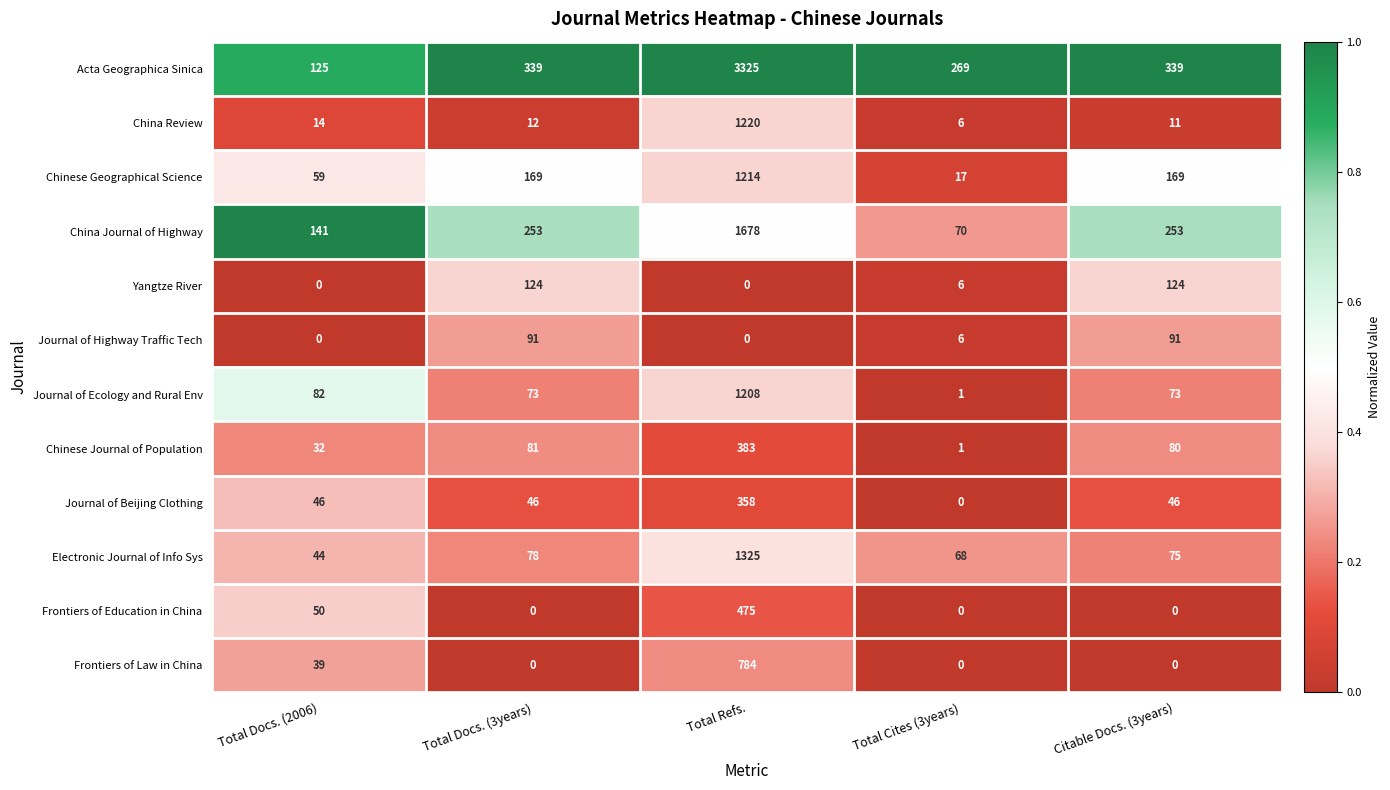

How many distinct data groups are displayed?

12